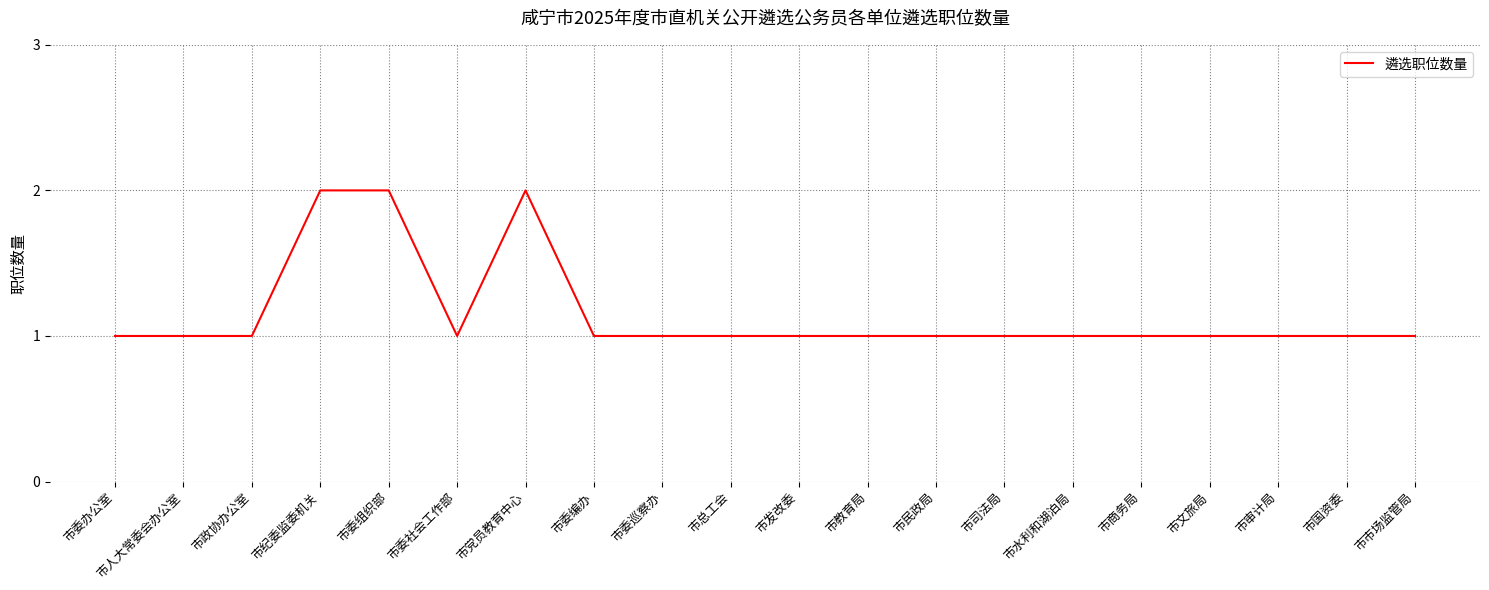

True or false: the data shows 3 at 市党员教育中心.

False